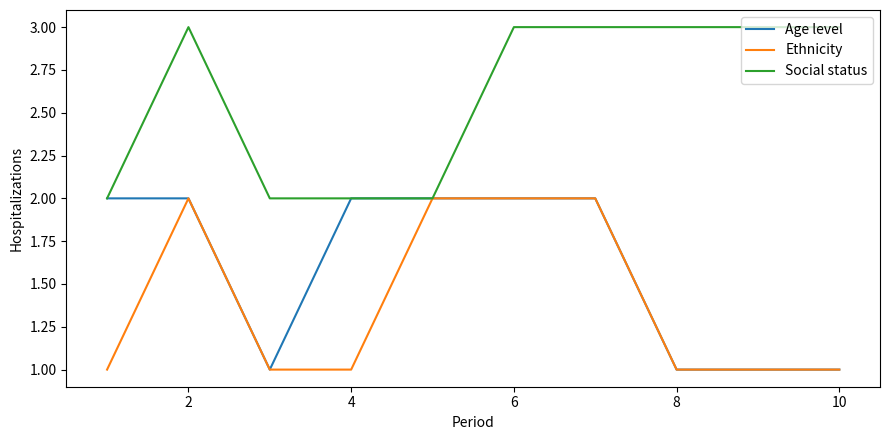

What is the lowest value of the Social status series?

2